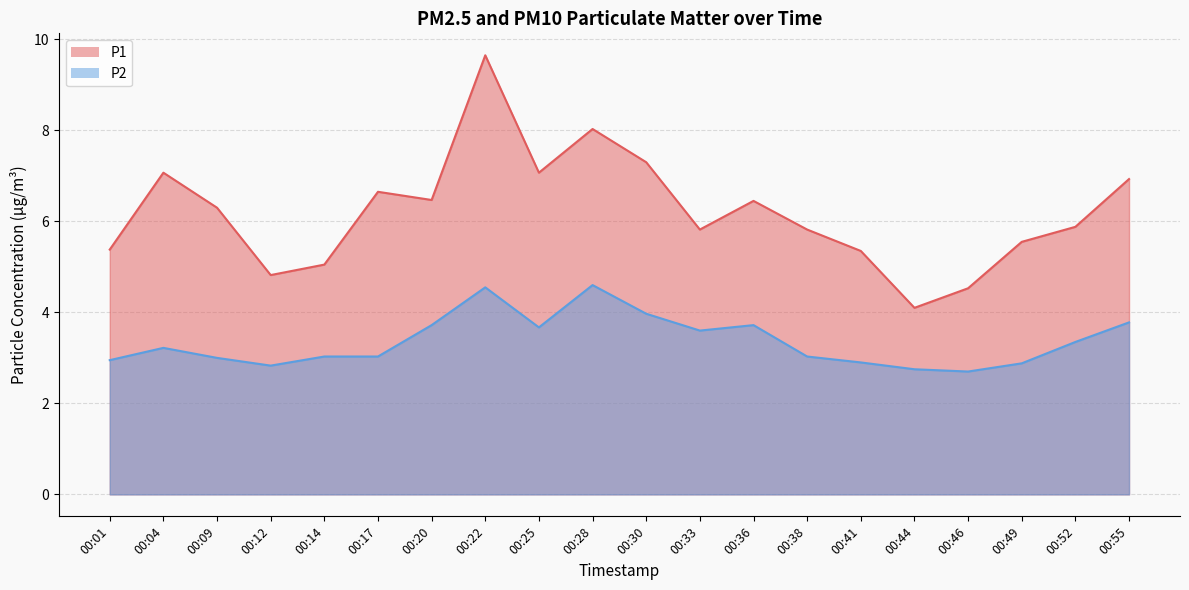

Between 00:09 and 00:28, which series saw the biggest shift?

P1